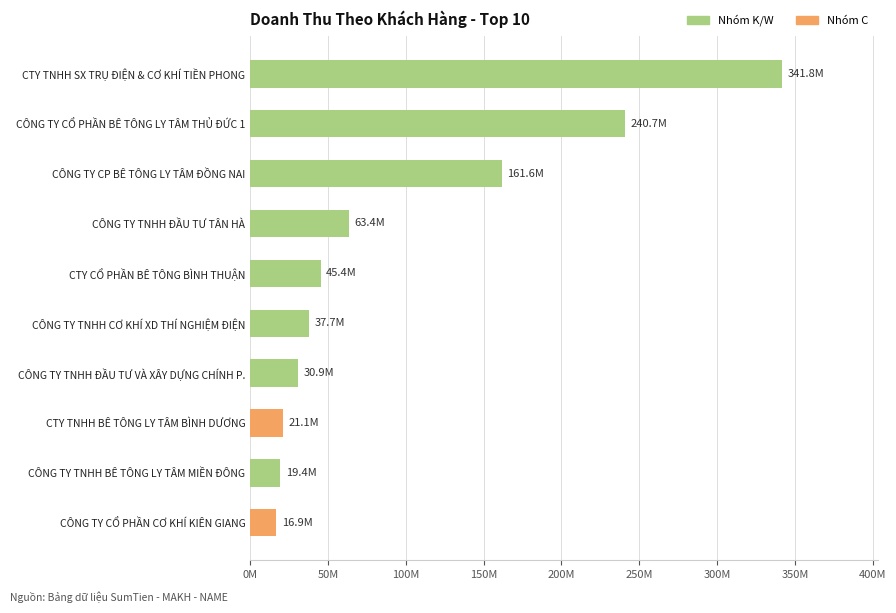

Are the bars horizontal?

Yes